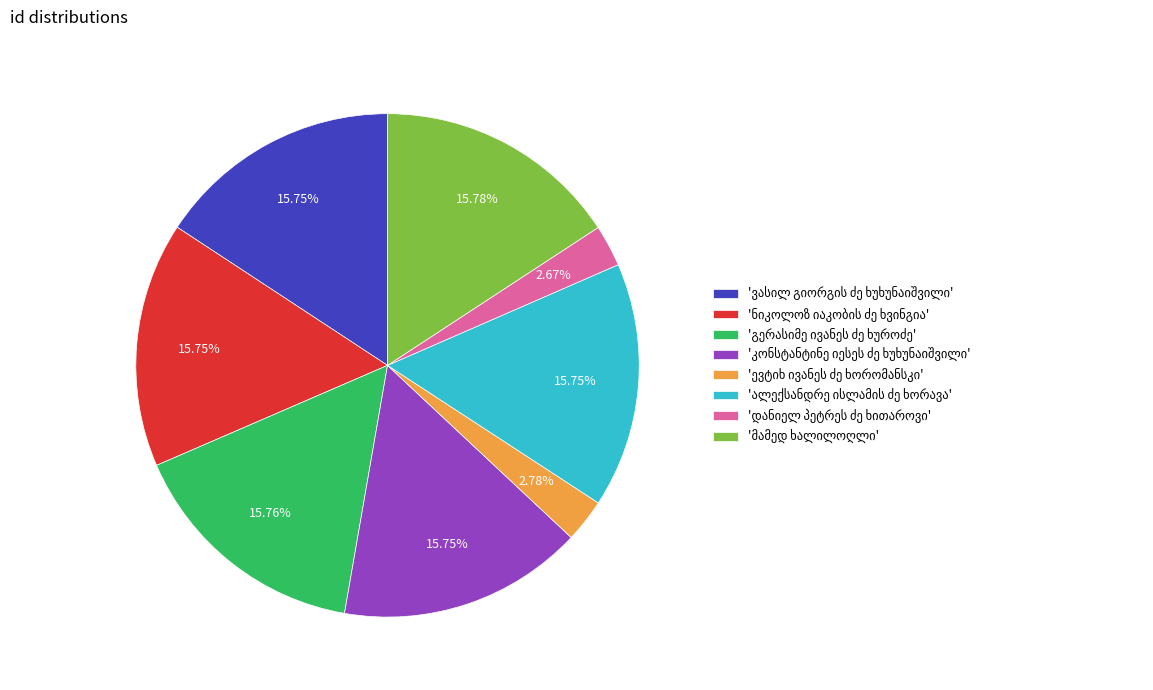

How many slices are in this pie chart?

8